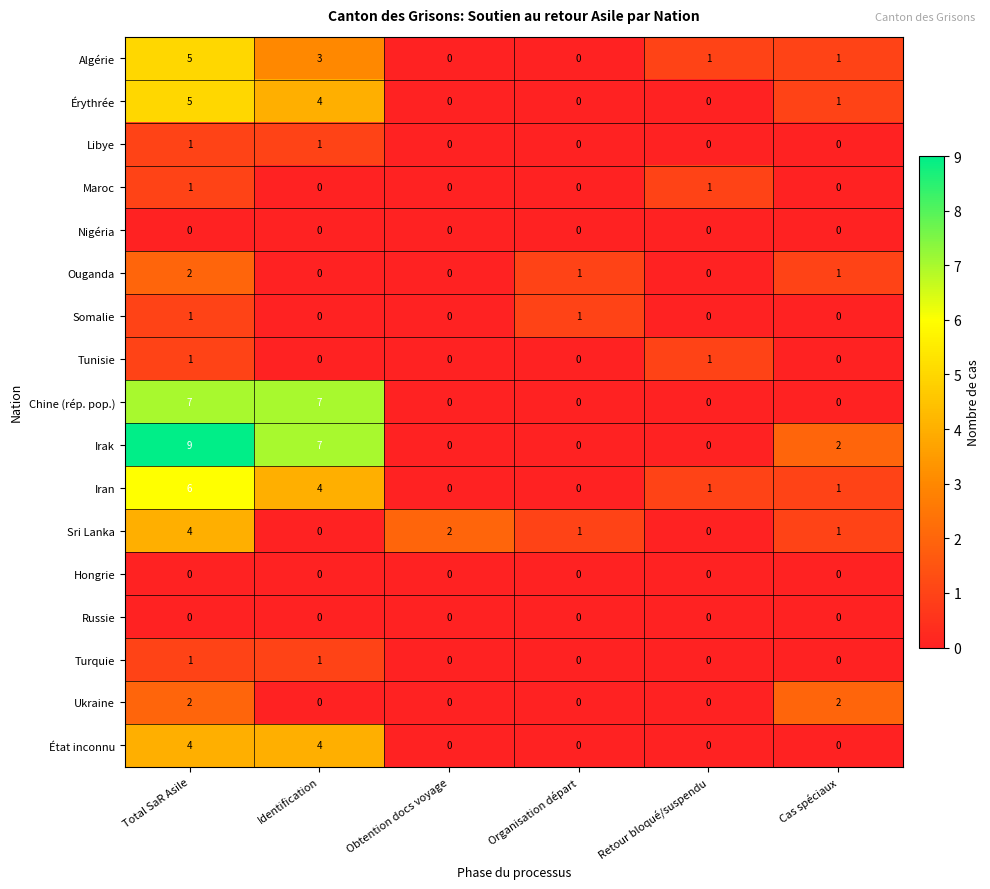

Is the value of Nigéria at Identification greater than the value of Maroc at Retour bloqué/suspendu?

No